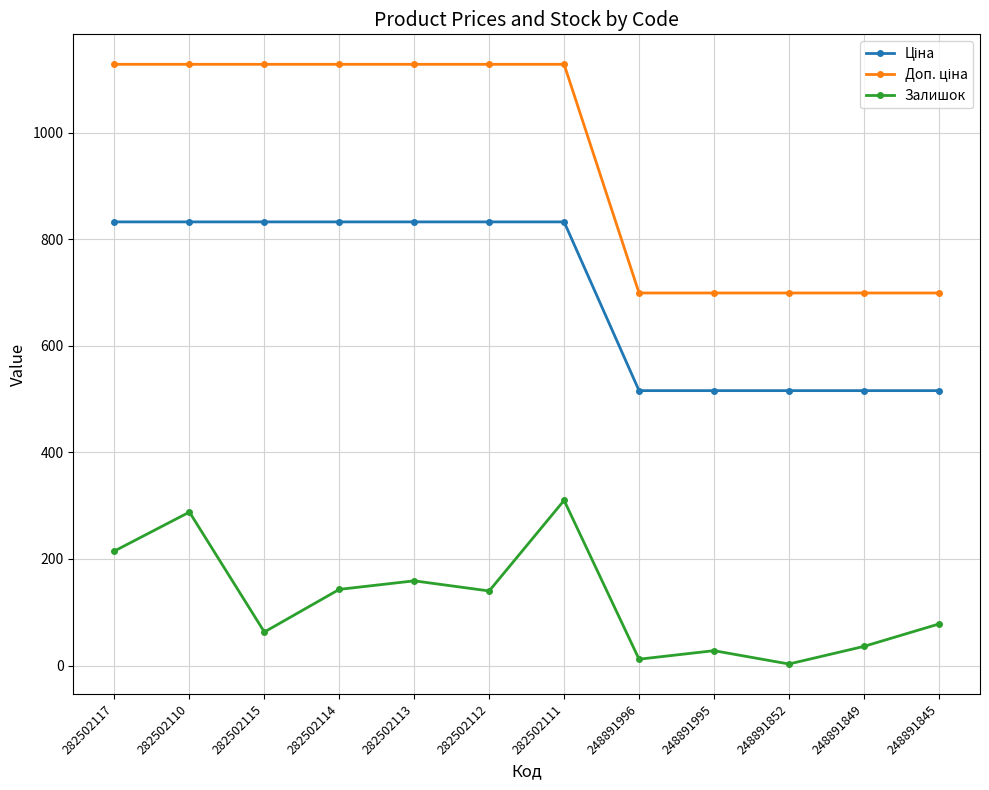

Where is the first local minimum for Залишок?

282502115